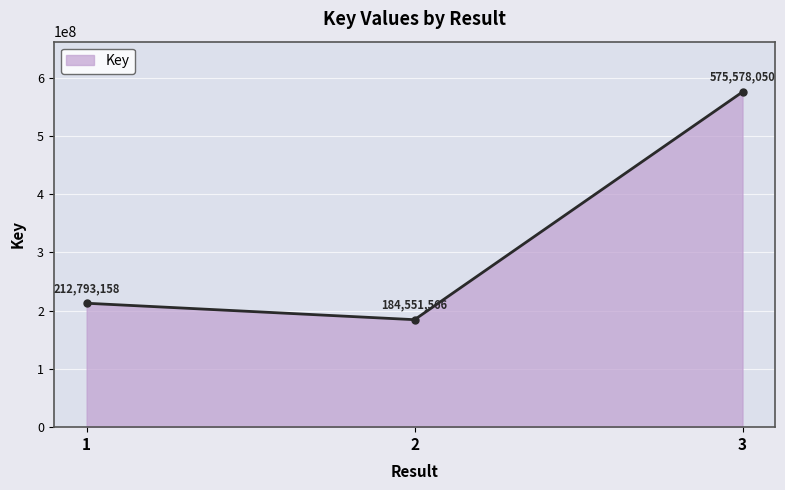

Count the number of categories in the chart.

3